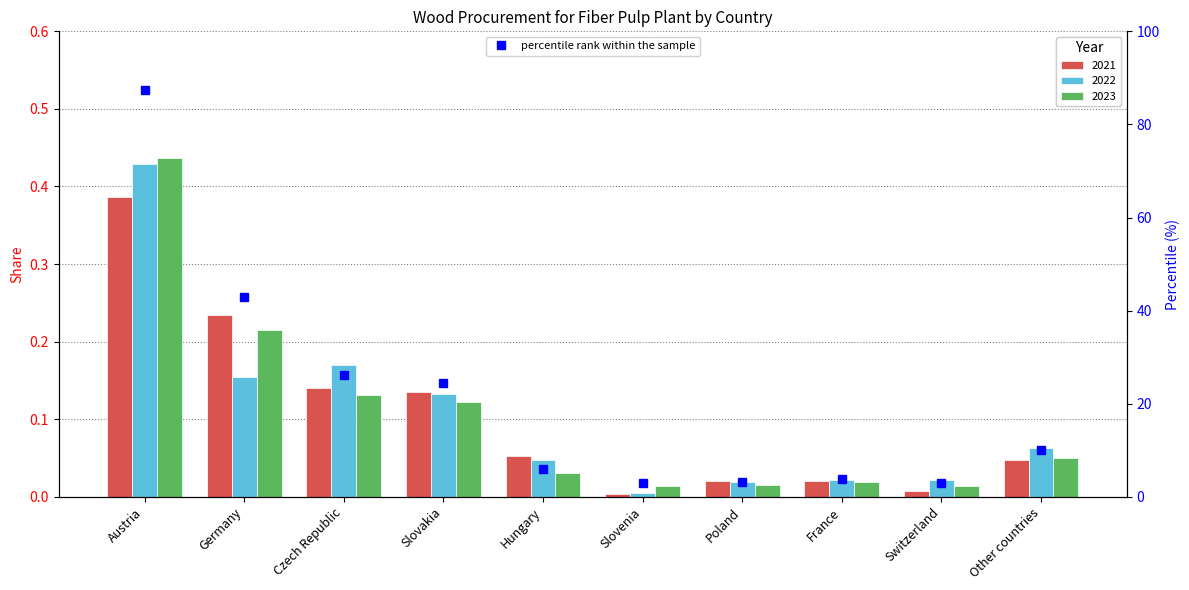

What is the sum of all values?

209.9